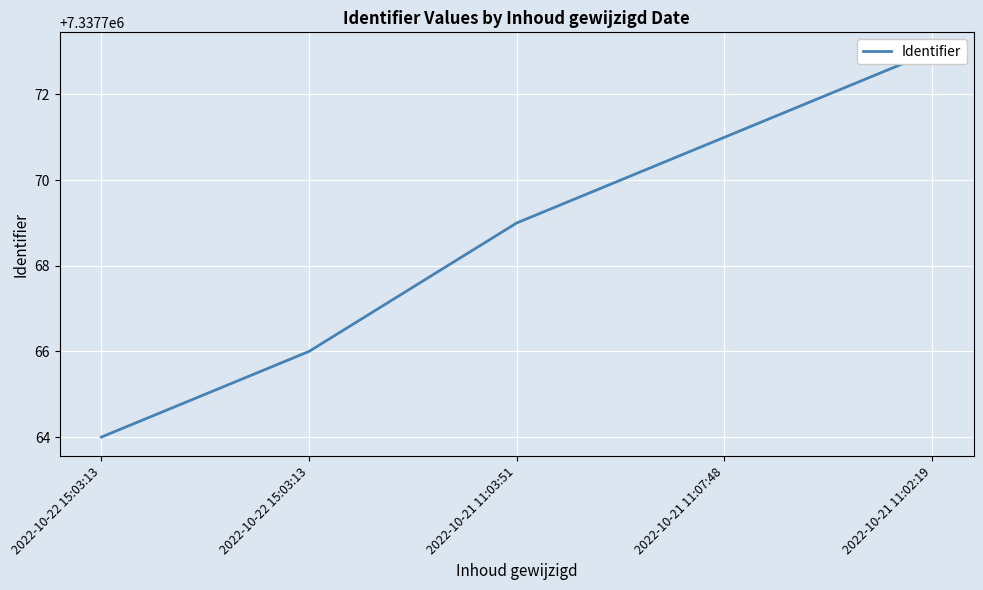

Reading left to right, what are all the values shown in this chart?

7337764	7337766	7337769	7337771	7337773